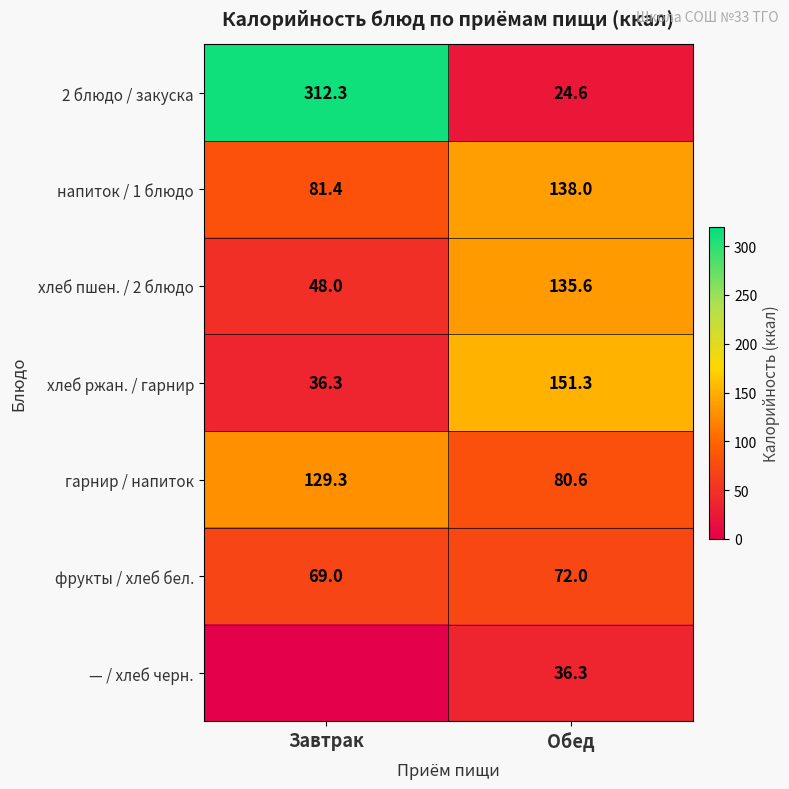

What is the lowest value of the гарнир / напиток series?

80.6